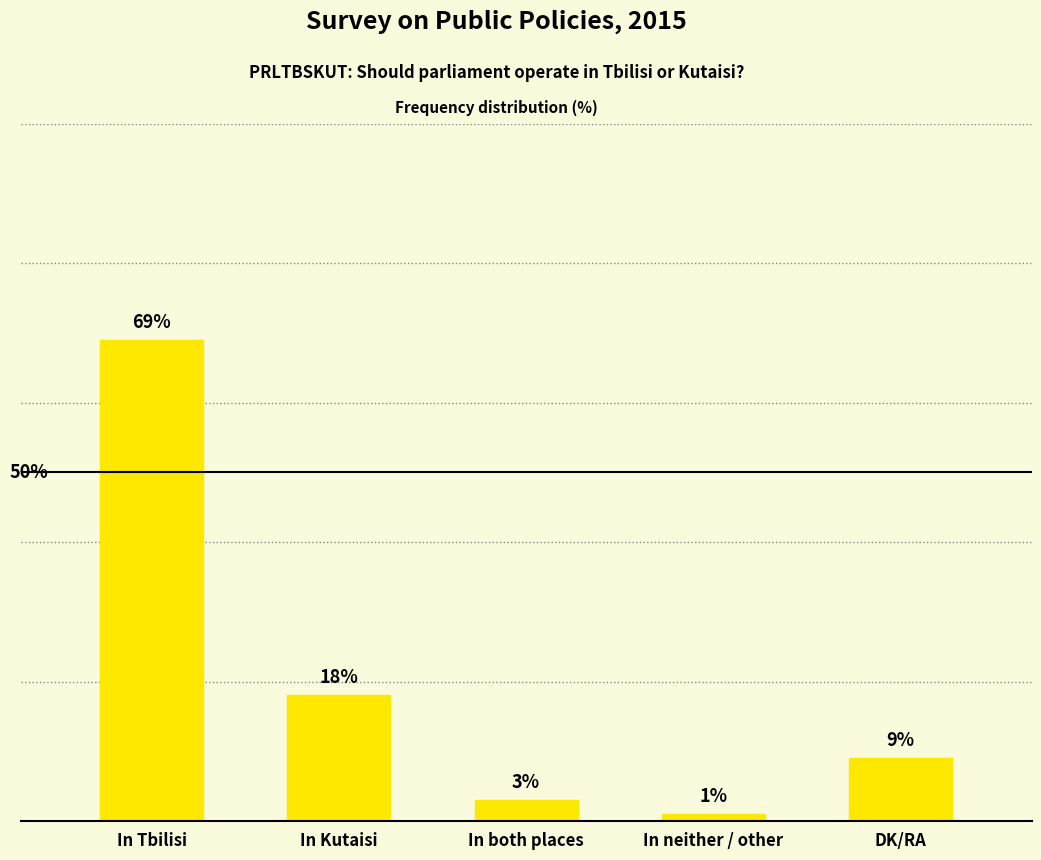

Which has a higher value, In Tbilisi or In both places?

In Tbilisi